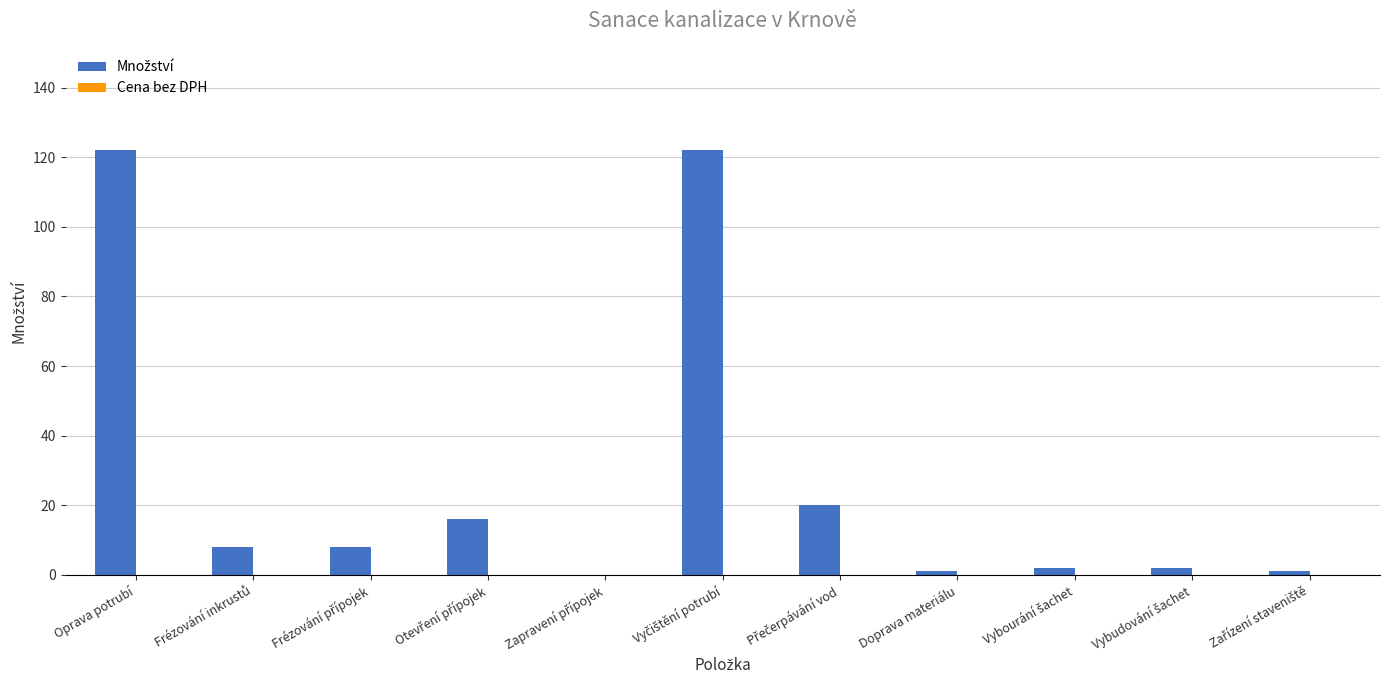

Is it true that the value at Oprava potrubí is 122?

True